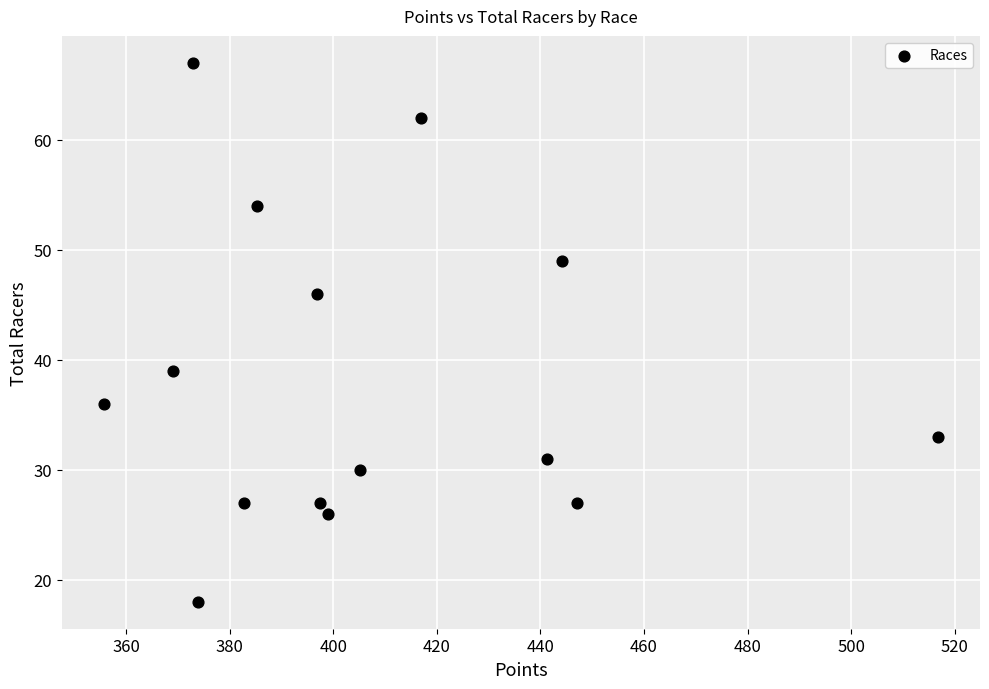

What Y value in the scatter plot is closest to 42?

39